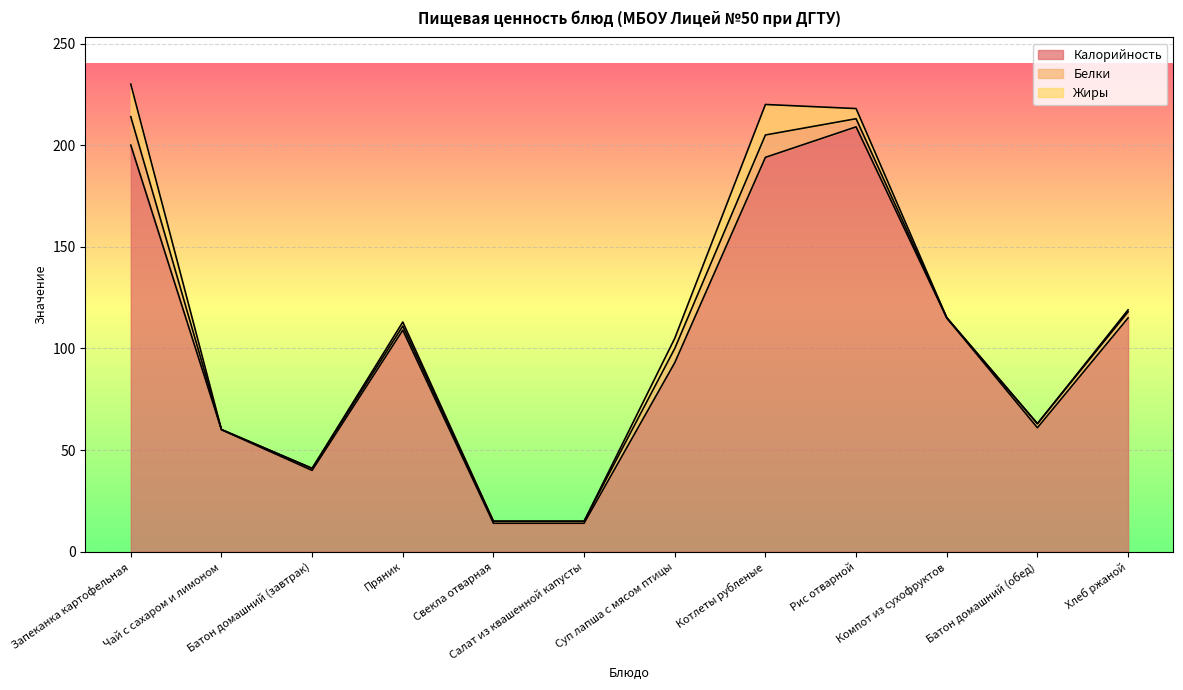

Reading left to right, list all the values displayed in this chart.

Калорийность: Запеканка картофельная=200.0	Чай с сахаром и лимоном=60.0	Батон домашний (завтрак)=40.0	Пряник=109.0	Свекла отварная=14.0	Салат из квашенной капусты=14.0	Суп лапша с мясом птицы=93.0	Котлеты рубленые=194.0	Рис отварной=209.0	Компот из сухофруктов=115.0	Батон домашний (обед)=61.0	Хлеб ржаной=115.0
Белки: Запеканка картофельная=14.0	Чай с сахаром и лимоном=0.1	Батон домашний (завтрак)=1.0	Пряник=2.0	Свекла отварная=1.0	Салат из квашенной капусты=1.0	Суп лапша с мясом птицы=7.0	Котлеты рубленые=11.0	Рис отварной=4.0	Компот из сухофруктов=0.1	Батон домашний (обед)=2.0	Хлеб ржаной=3.0
Жиры: Запеканка картофельная=16.0	Чай с сахаром и лимоном=0.0	Батон домашний (завтрак)=0.0	Пряник=2.0	Свекла отварная=0.0	Салат из квашенной капусты=0.0	Суп лапша с мясом птицы=5.0	Котлеты рубленые=15.0	Рис отварной=5.0	Компот из сухофруктов=0.0	Батон домашний (обед)=0.0	Хлеб ржаной=1.0